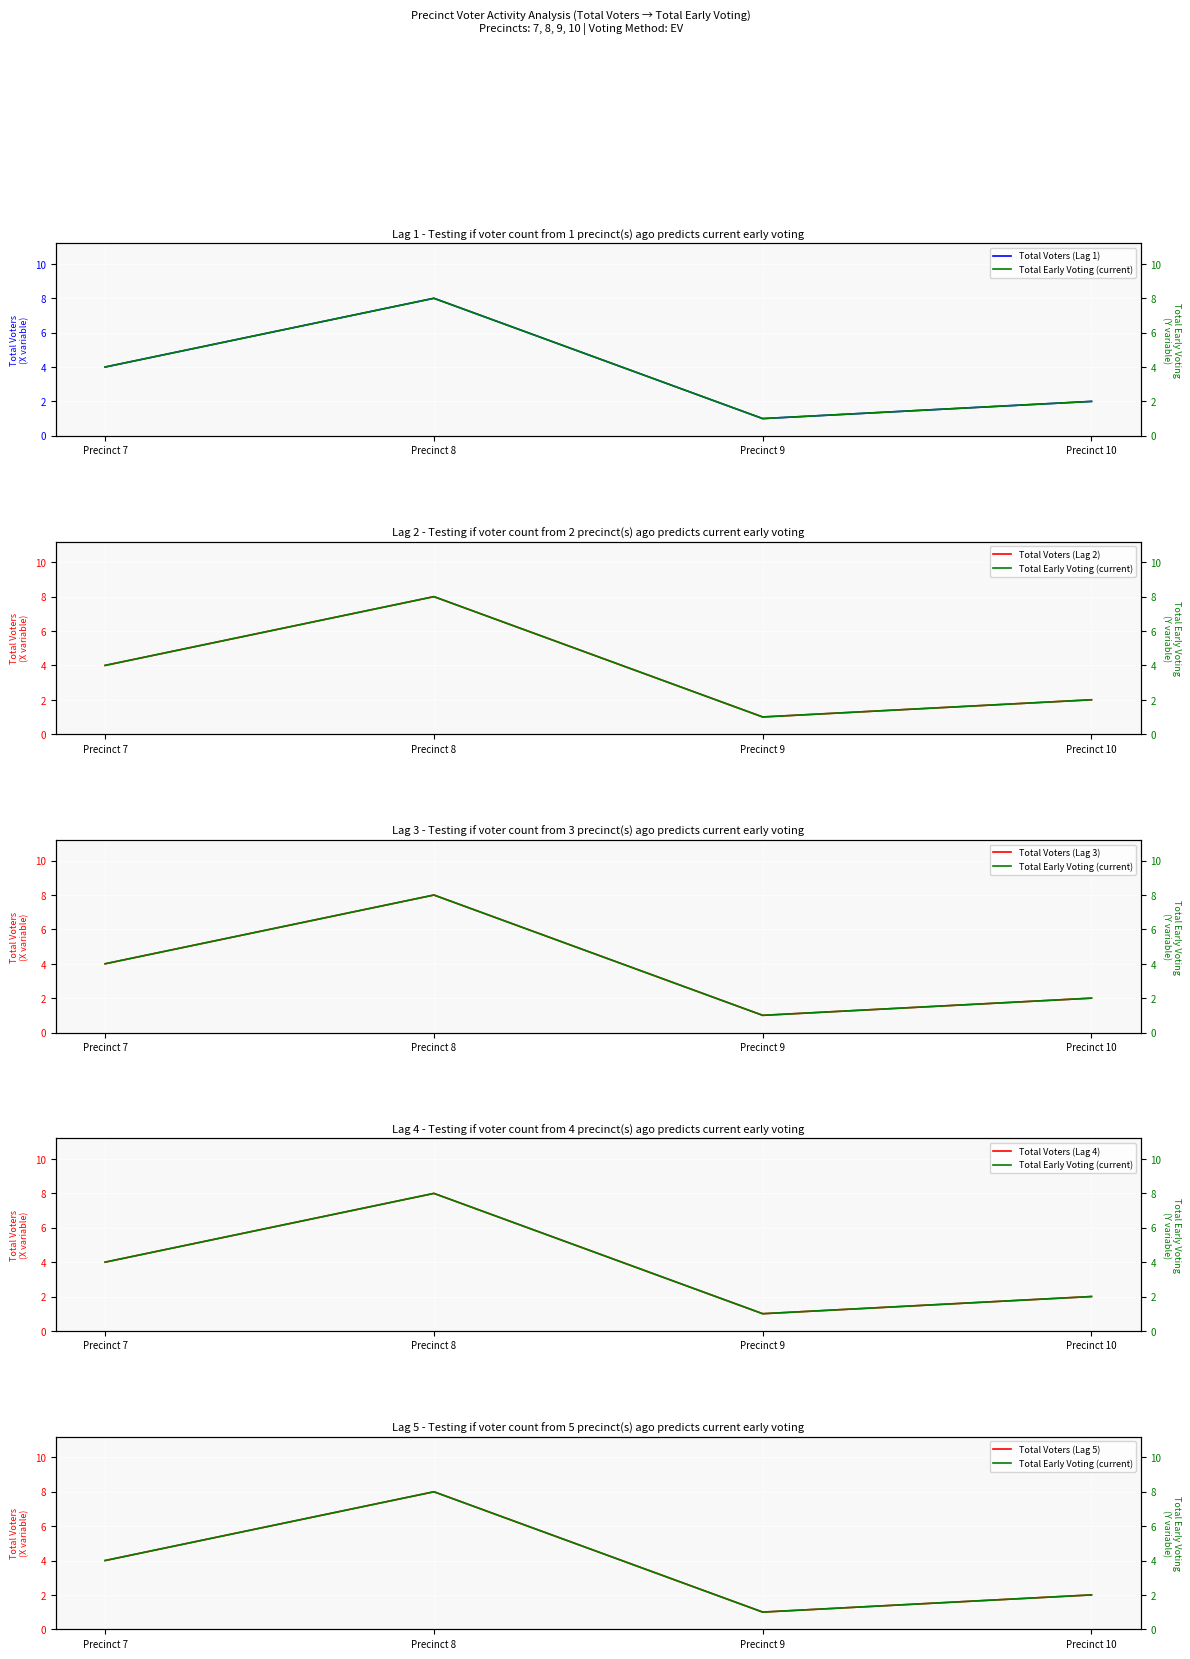

Which has a higher value, Precinct 10 or Precinct 8?

Precinct 8